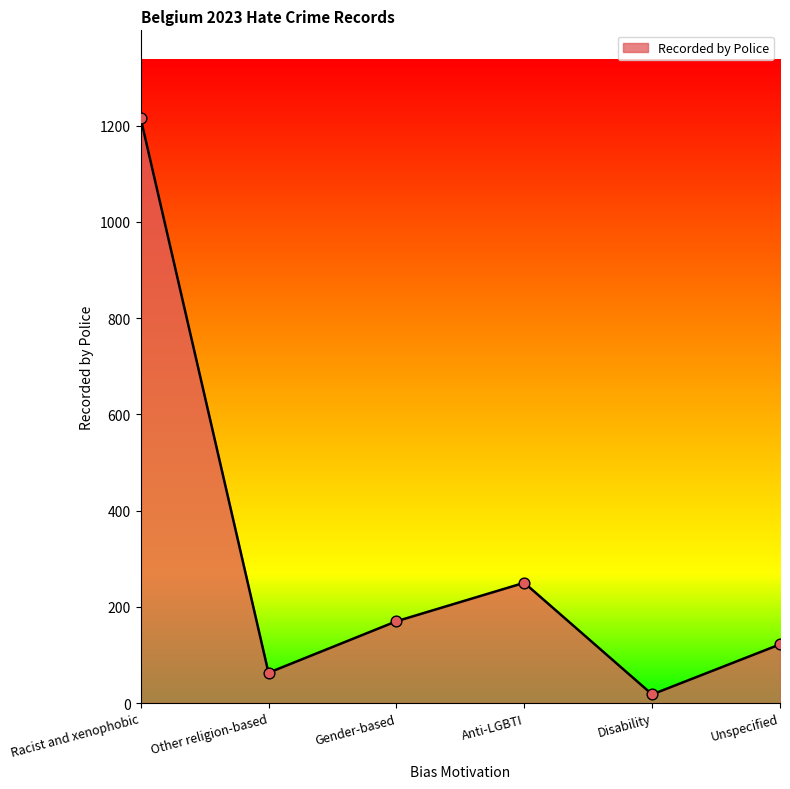

Approximately how many times larger is the value at Other religion-based compared to Disability?

3.5